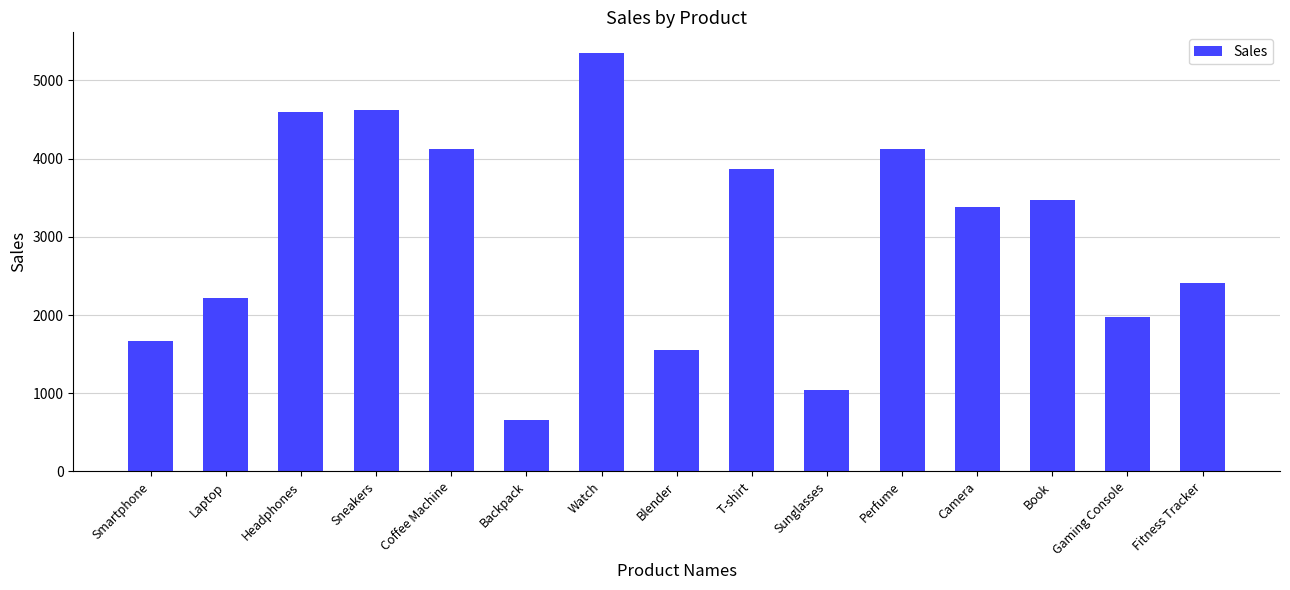

What is the sum of the values at Fitness Tracker and Sneakers?

7041